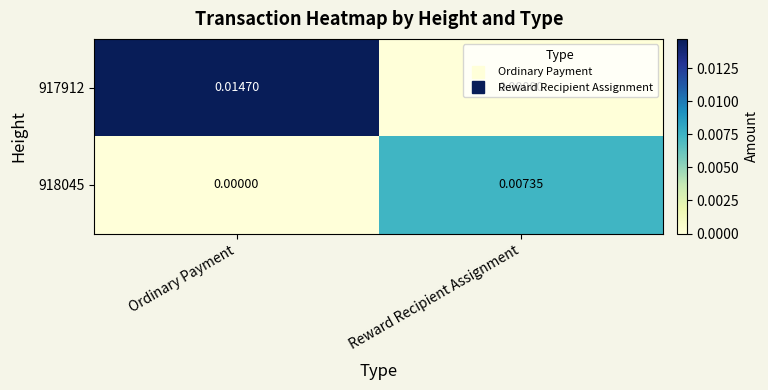

At which label is 918045 closest to 0?

Ordinary Payment